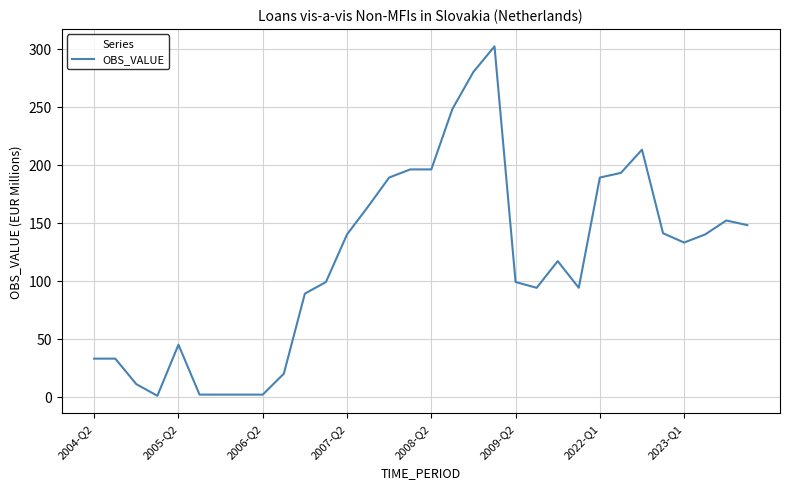

What is the maximum value shown in the chart?

302